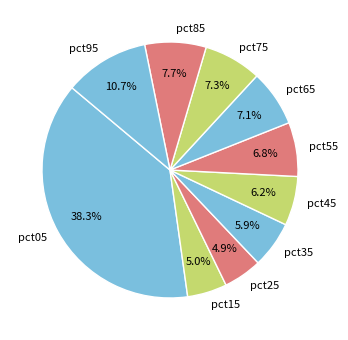

To the nearest percent, what is the difference between the largest and smallest slice percentages?

33%